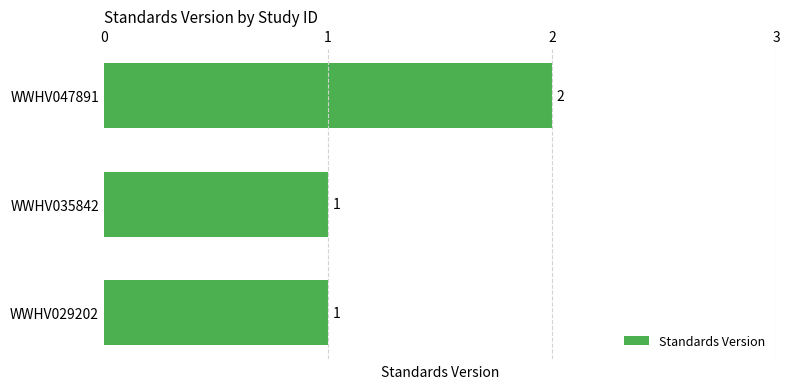

What is the maximum value shown in the chart?

2